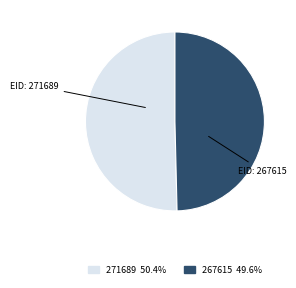

Rank the categories by value from highest to lowest.

271689, 267615